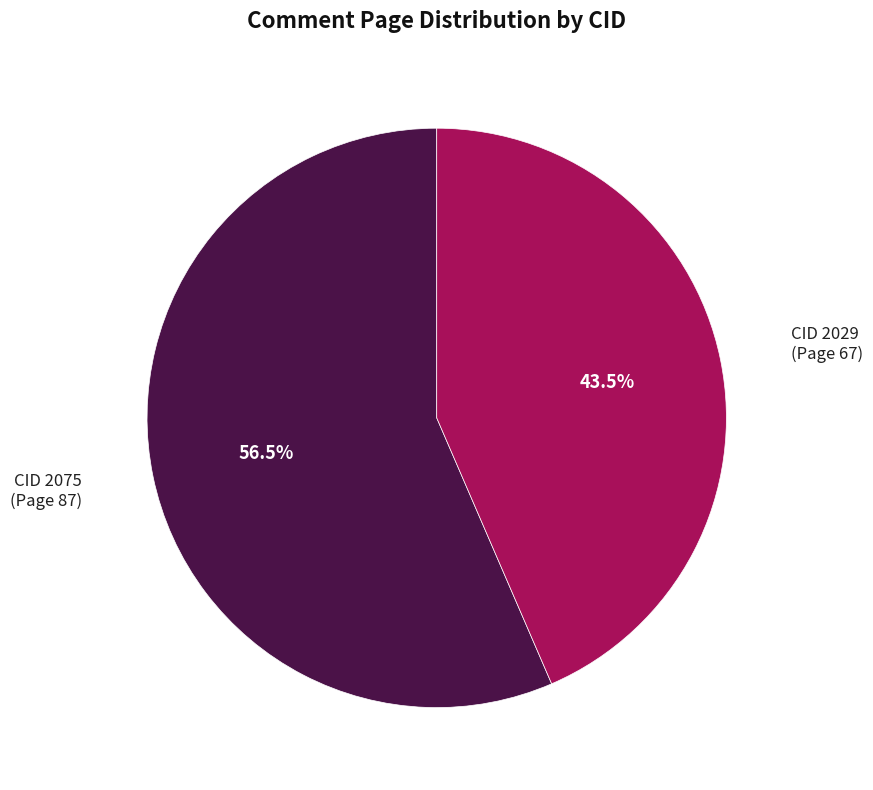

Between CID 2029 and CID 2075, which is larger?

CID 2075